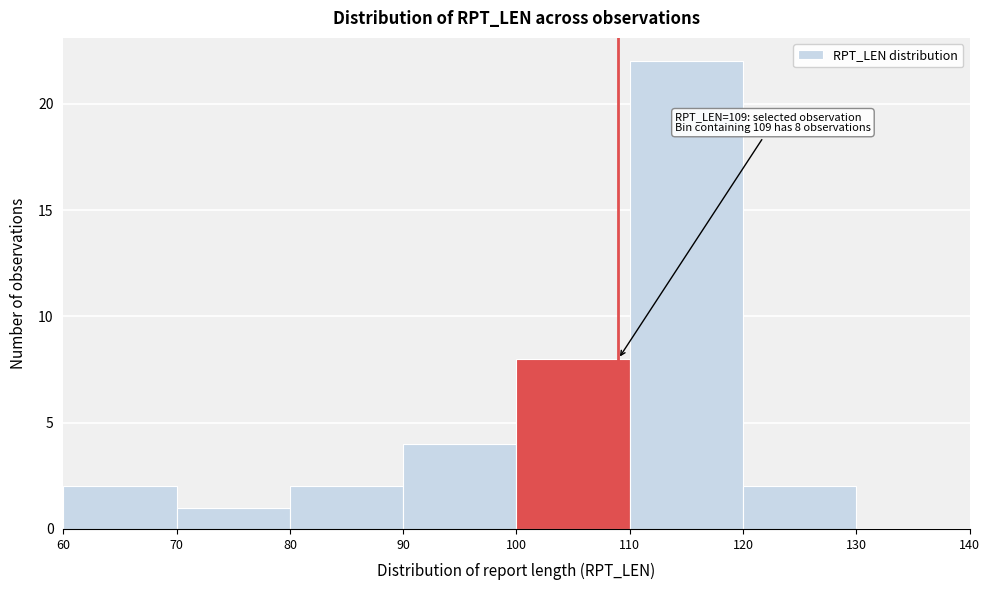

Over which range of the x-axis is the bar tallest?

110 to 120